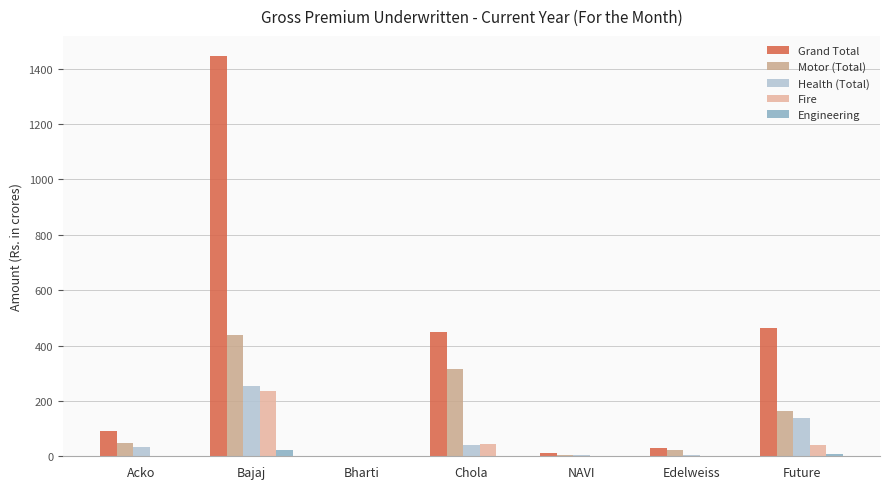

What is the value of the Grand Total bar at the 7th from the left?

462.7